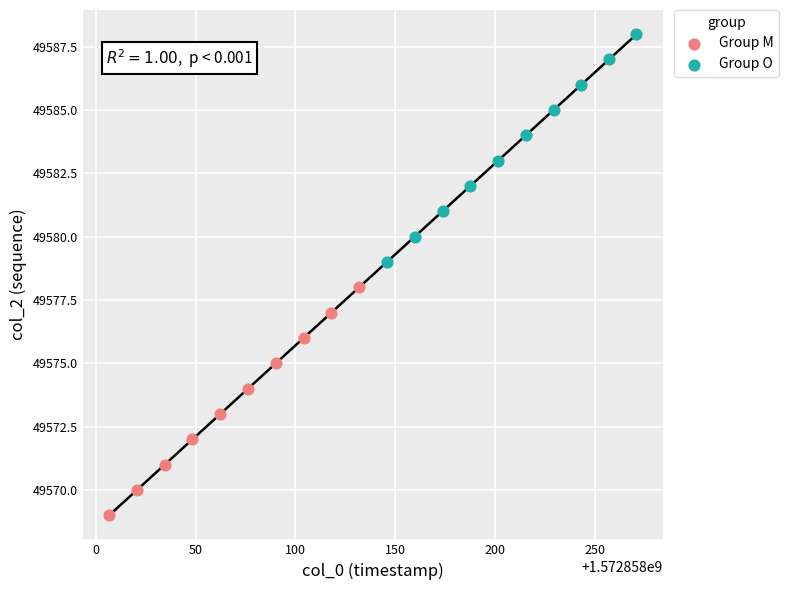

Which series reaches the minimum Y coordinate?

Group M